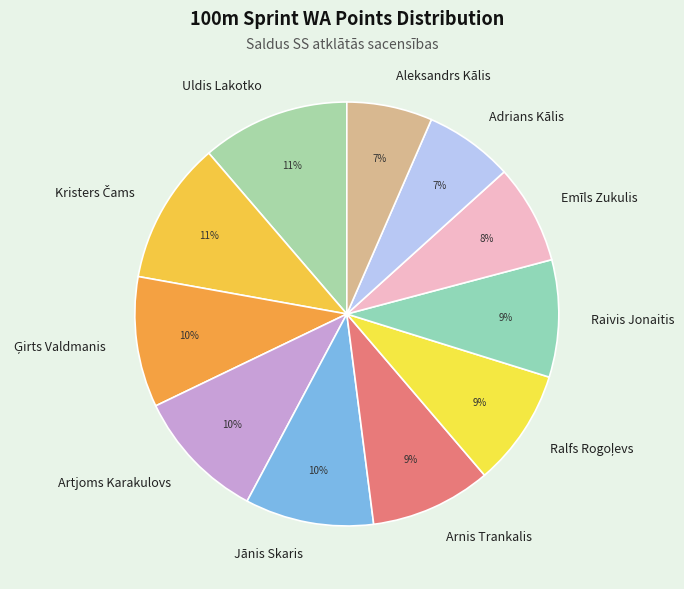

To the nearest percent, what is the average slice percentage?

9%